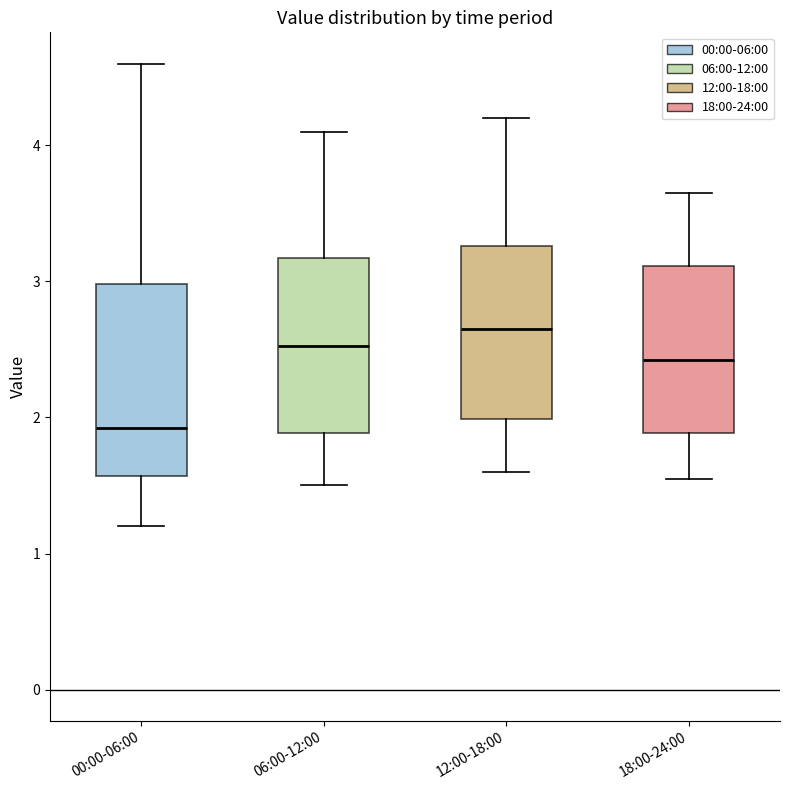

Which box is the tallest, from its lower edge to its upper edge?

00:00-06:00